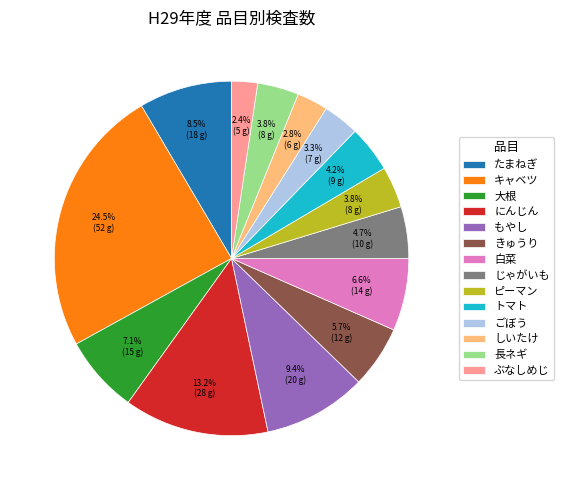

Is it true that もやし is 19% of the pie?

False